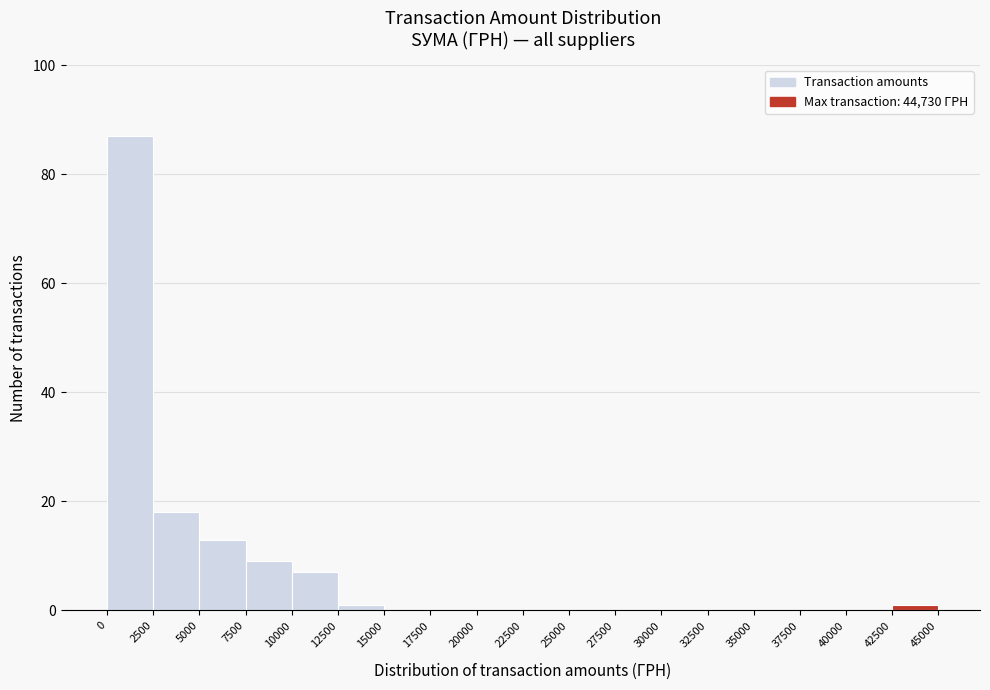

What is the height of the bar covering 5000 to 7500 on the x-axis? The values are not printed on the chart, so give them approximately, as read against the axis.

14